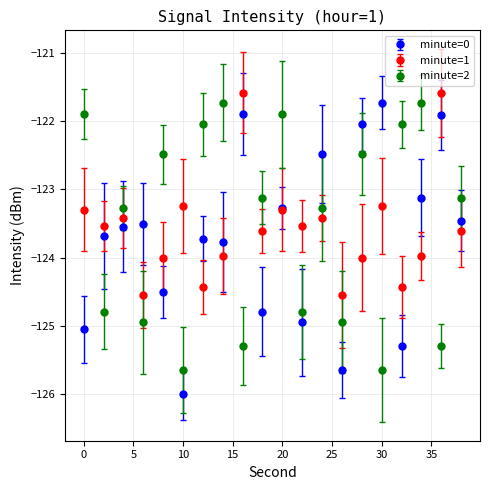

In minute=2, how many points are lower than both neighbors (excluding endpoints)?

8